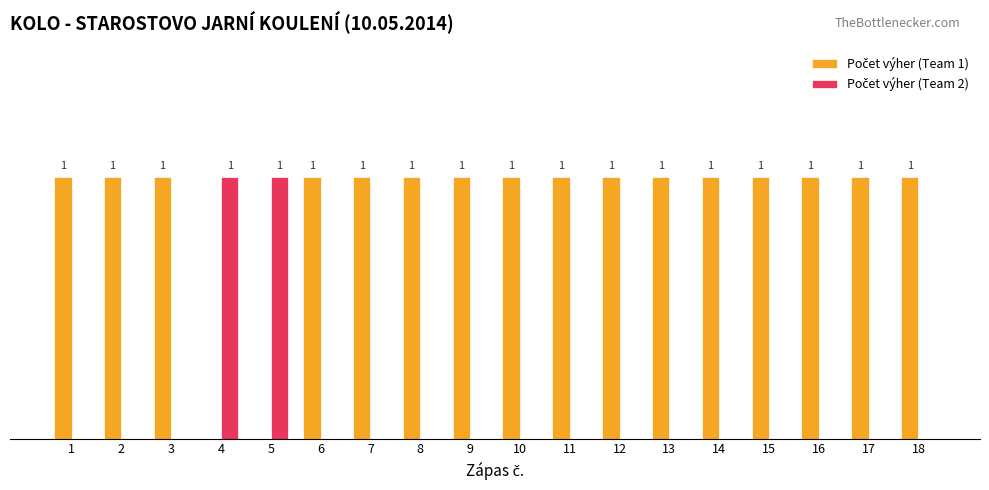

Is it true that Počet výher (Team 2) equals 0 at 10?

False